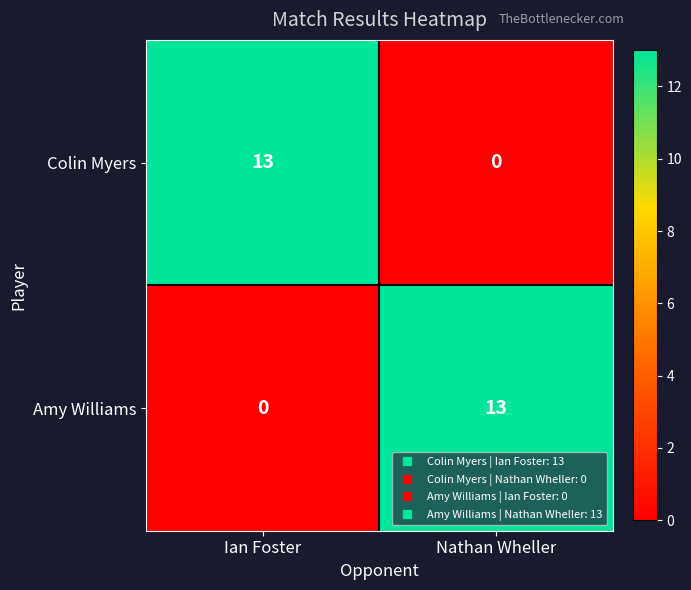

Is the value of Colin Myers at Nathan Wheller greater than the value of Amy Williams at Nathan Wheller?

No